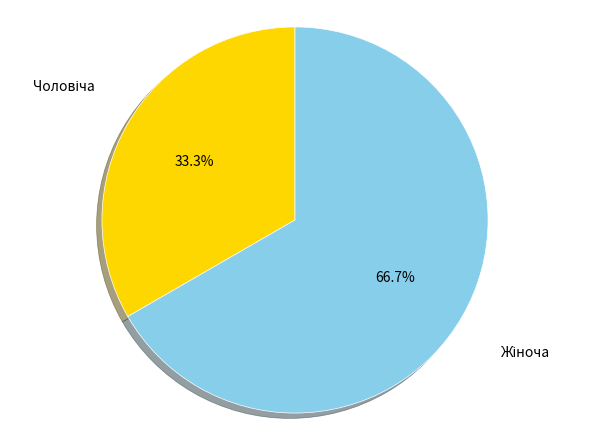

Is there any slice that represents more than half of the pie?

Yes